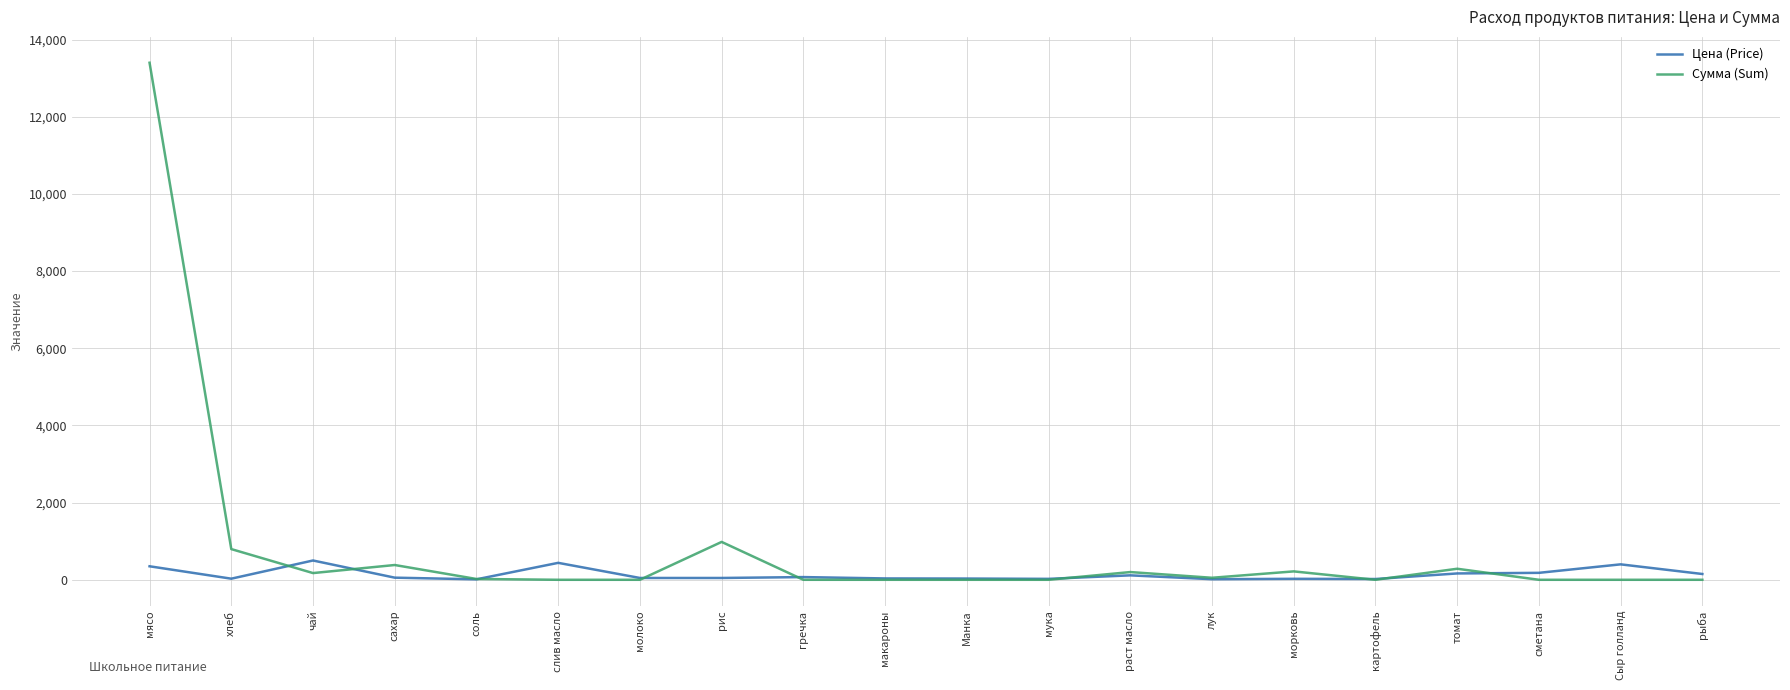

Which series has the largest range (max minus min)?

Сумма (Sum)